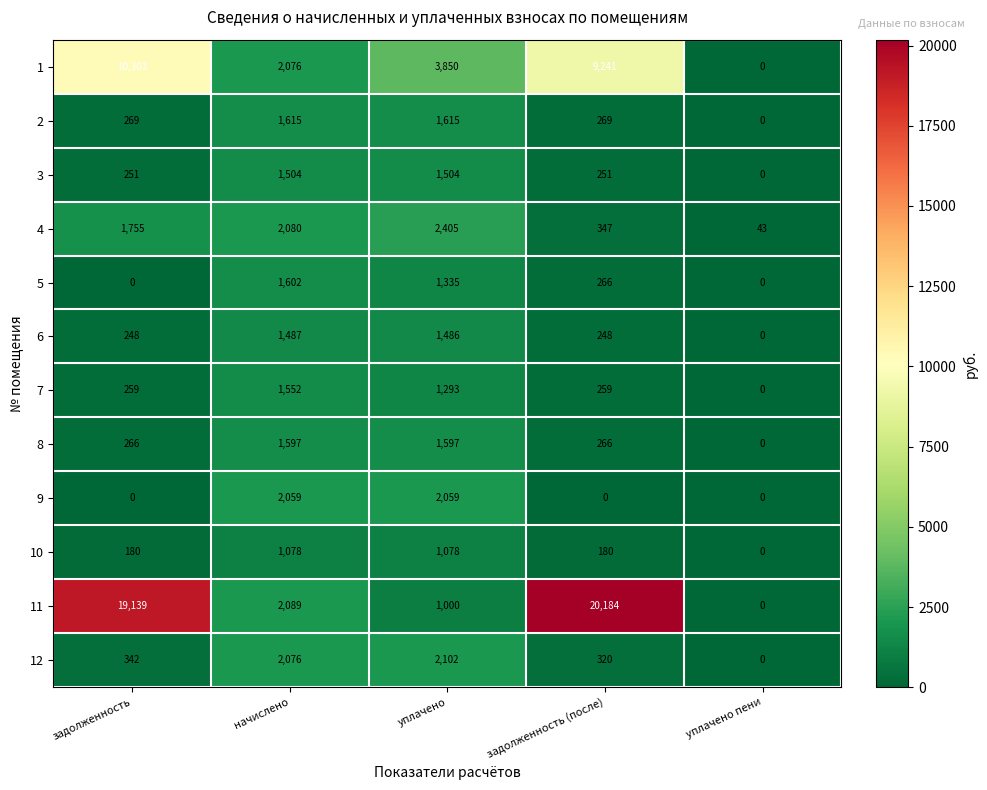

What is the maximum value shown in the chart?

20184